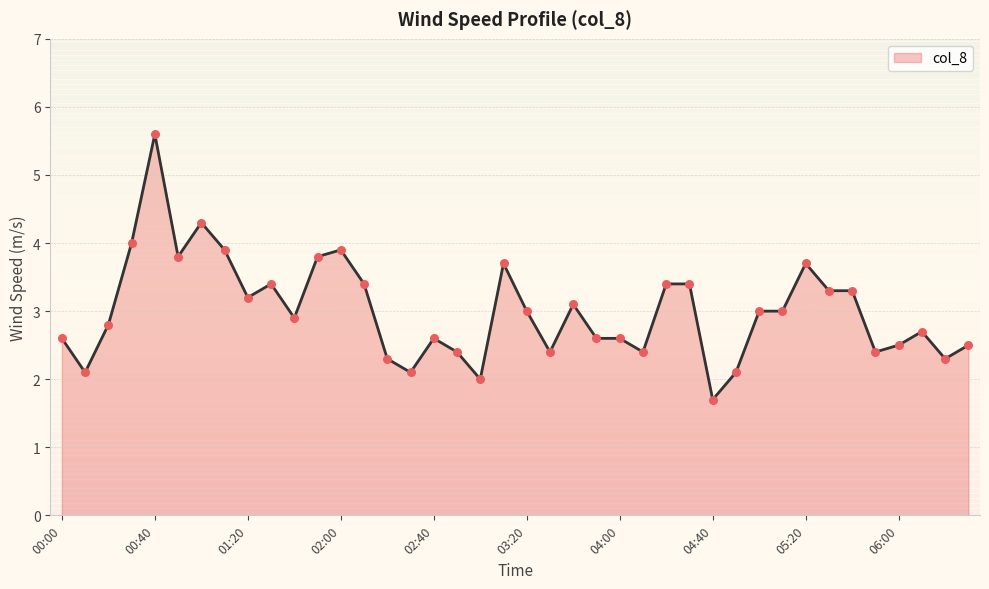

What is the difference between the maximum and minimum values?

3.9